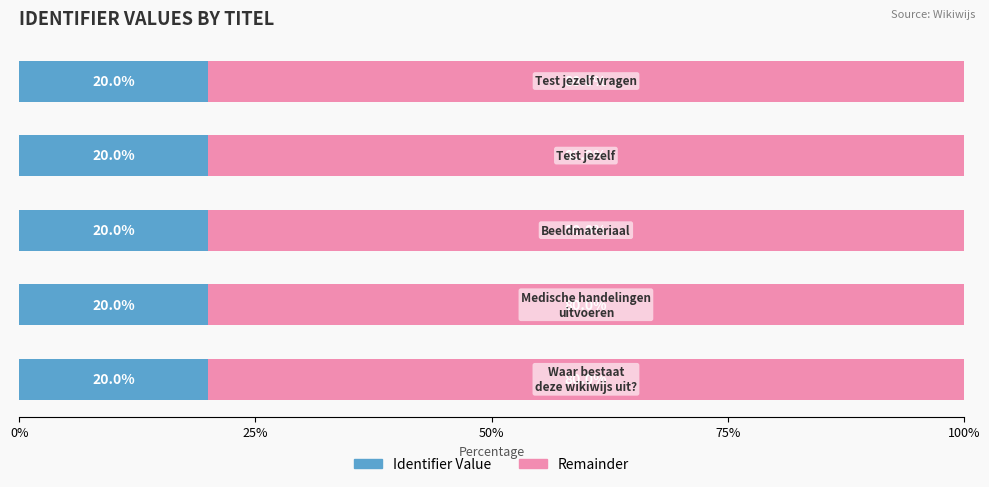

What is the average value of the Identifier Value series?

20.0